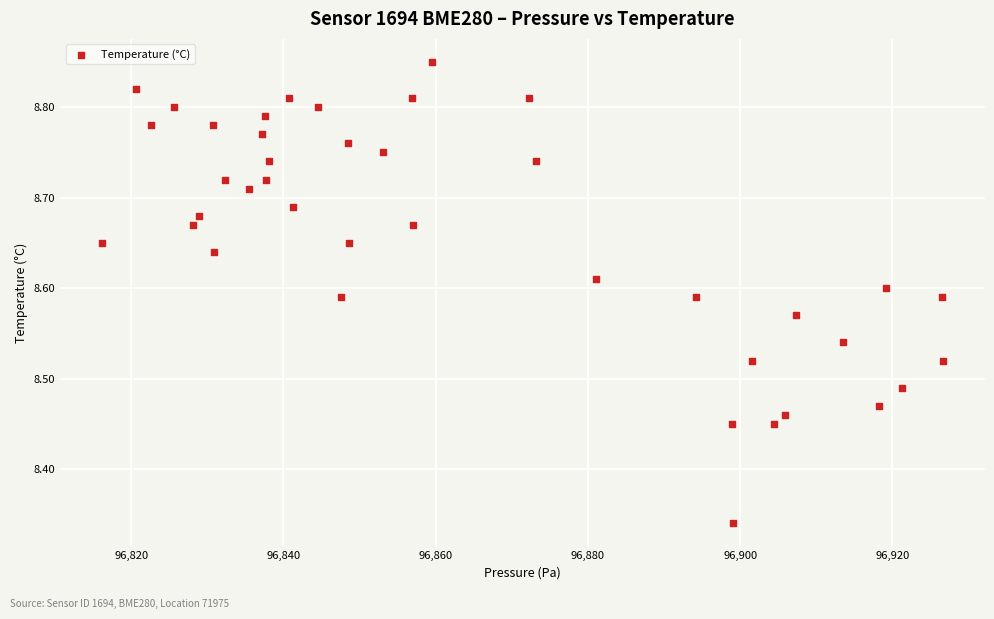

What is the range of Y values (max minus min)?

0.5